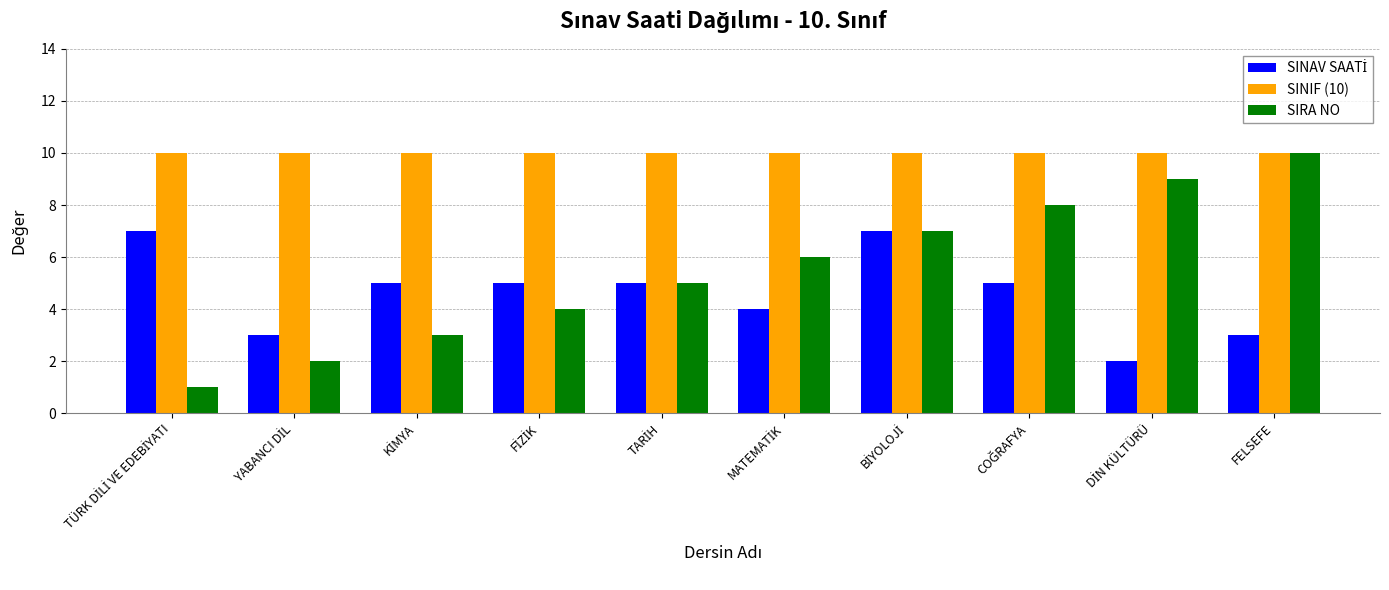

The value of SIRA NO at FELSEFE is 10. True or false?

True